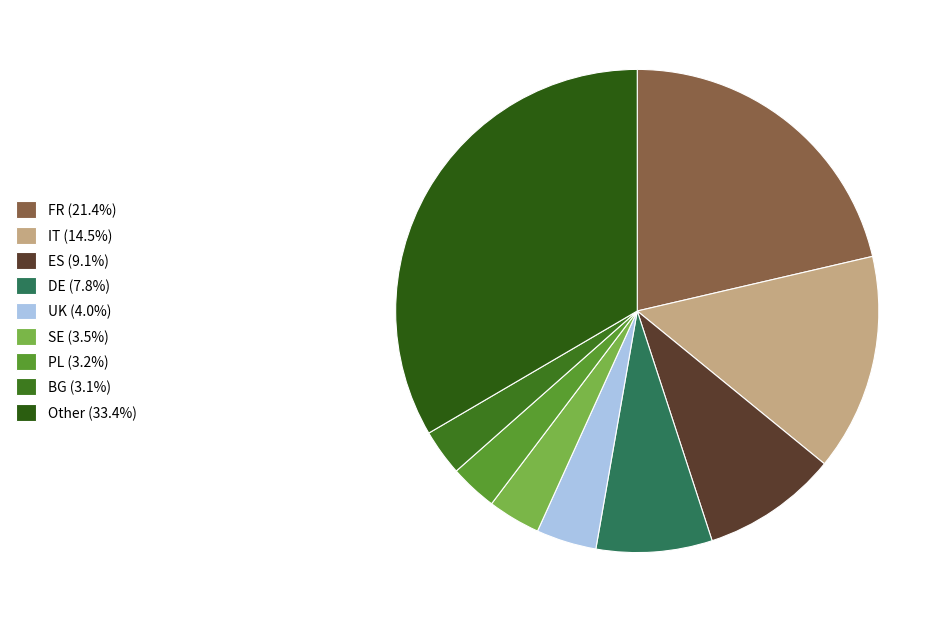

How many segments does this pie chart have?

9